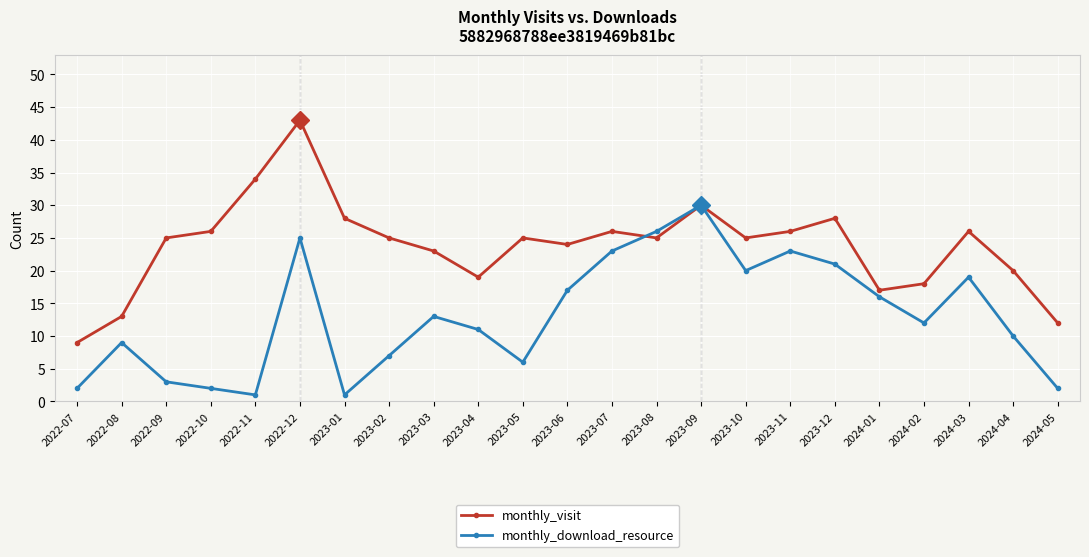

What is the maximum value for monthly_download_resource?

30